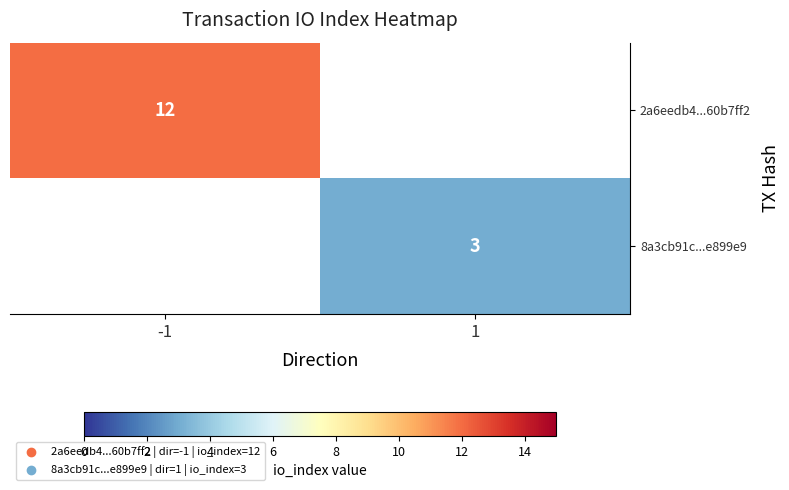

How many categories are shown in the chart?

2